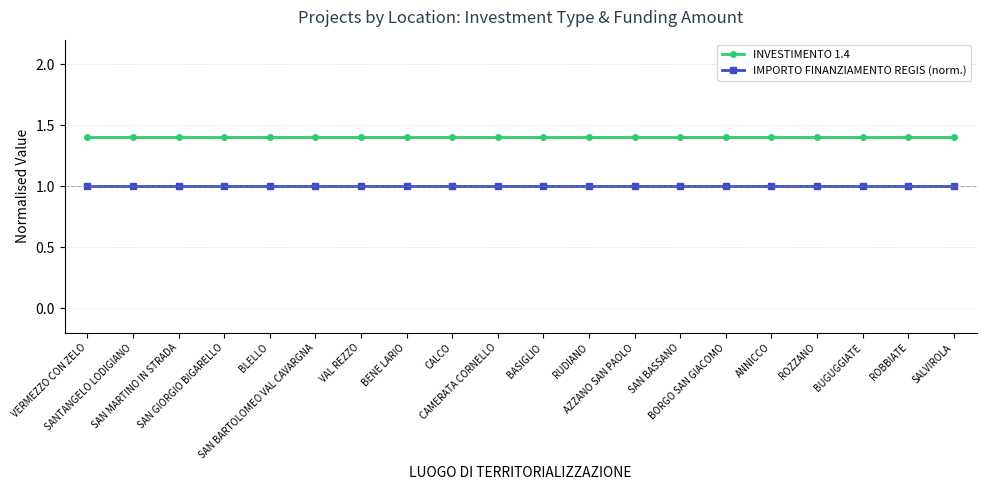

What are all the series names shown in the legend?

INVESTIMENTO 1.4, IMPORTO FINANZIAMENTO REGIS (norm.)